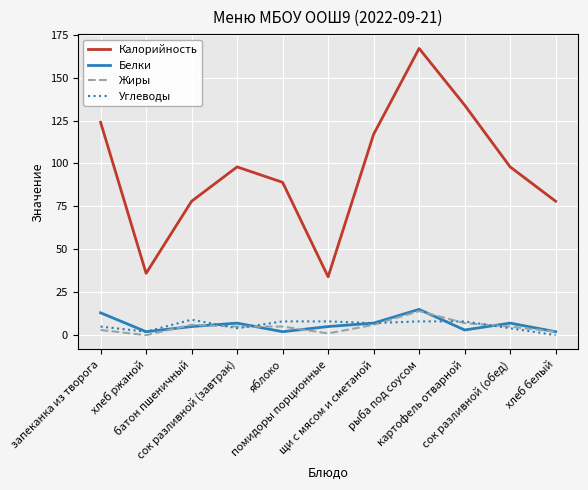

Is the value of Жиры at хлеб белый greater than the value of Калорийность at хлеб ржаной?

No